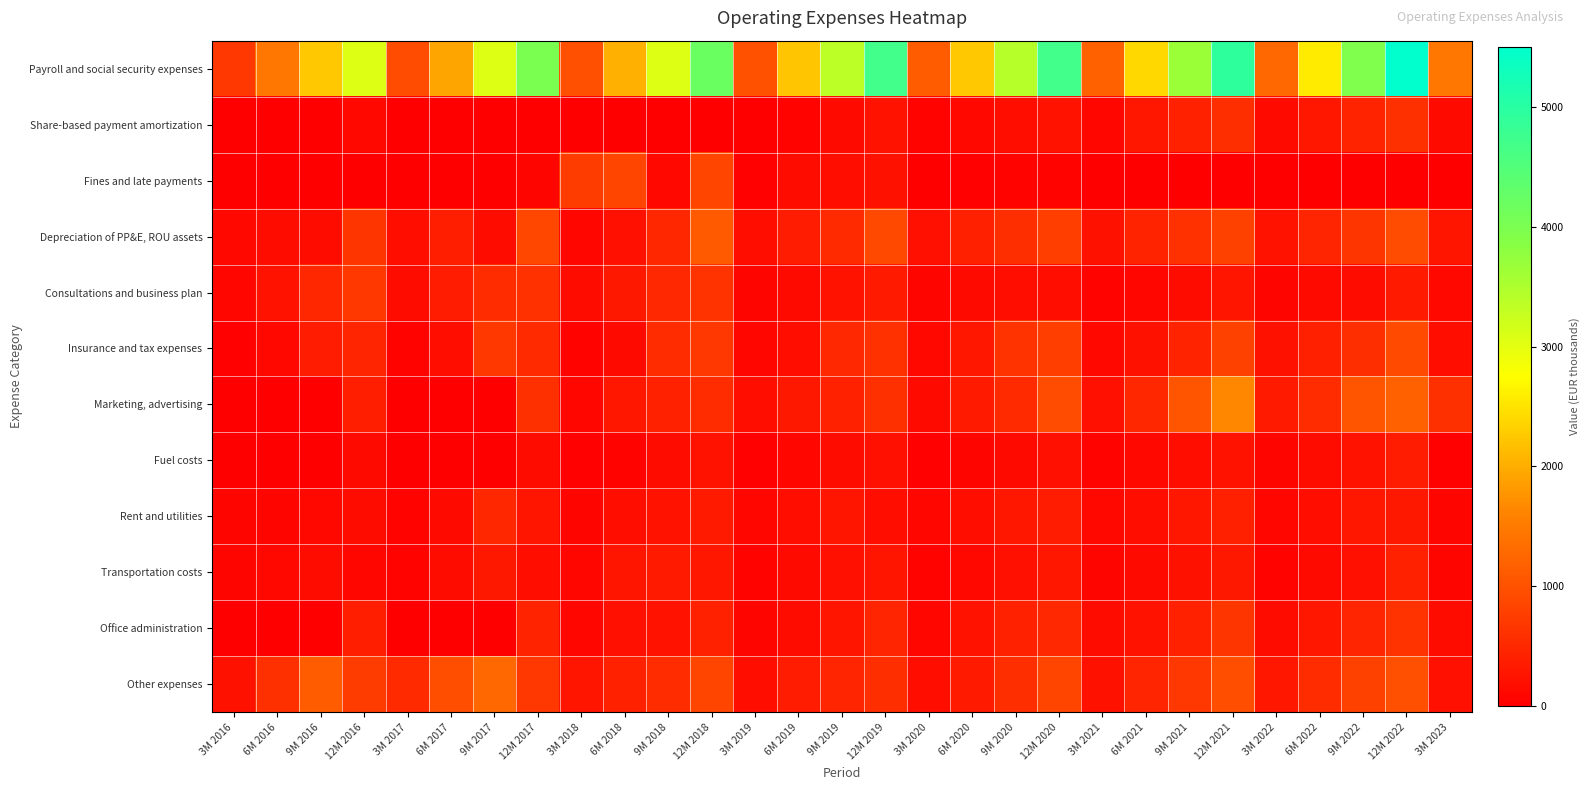

Which series has the widest spread of values?

Payroll and social security expenses